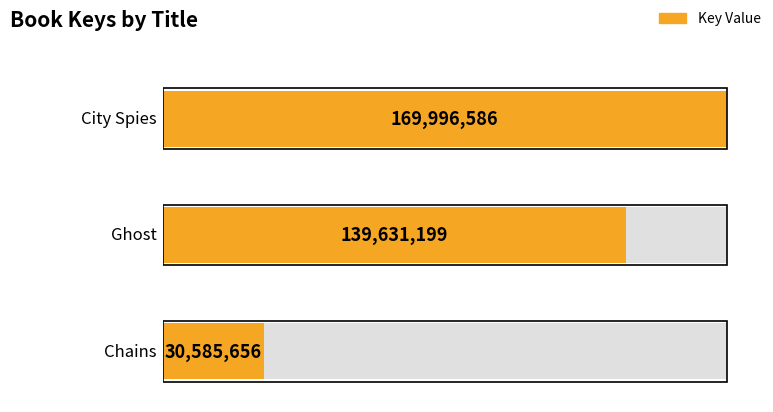

Reading right to left, list all the values displayed in this chart.

Chains=30585656	Ghost=139631199	City Spies=169996586